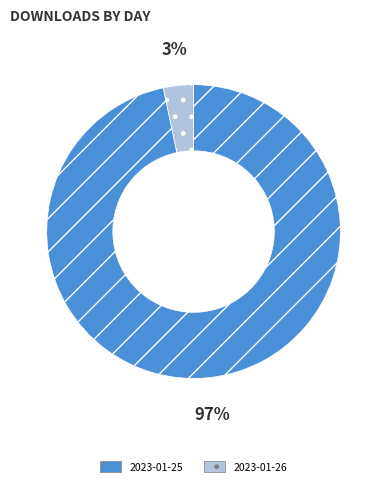

To the nearest percent, what is the combined percentage of 2023-01-25 and 2023-01-26?

100%